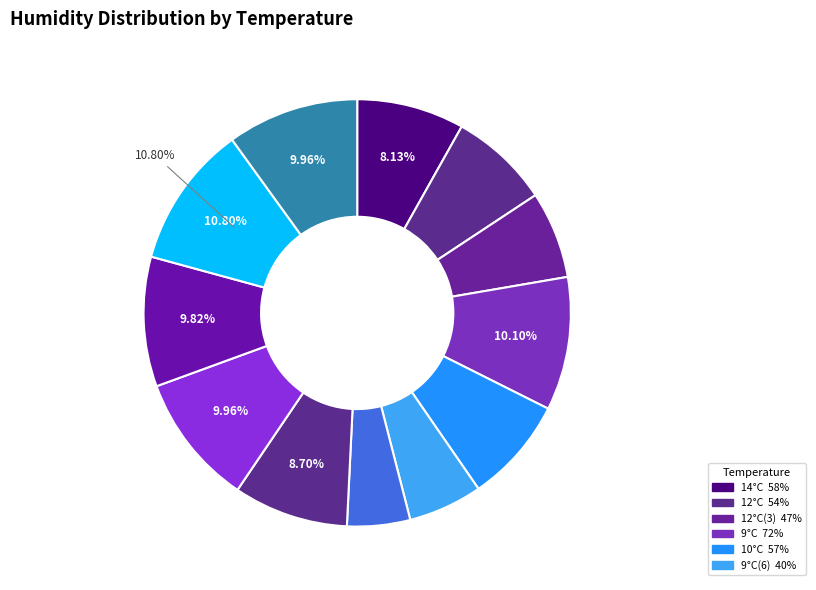

How many segments does this pie chart have?

12